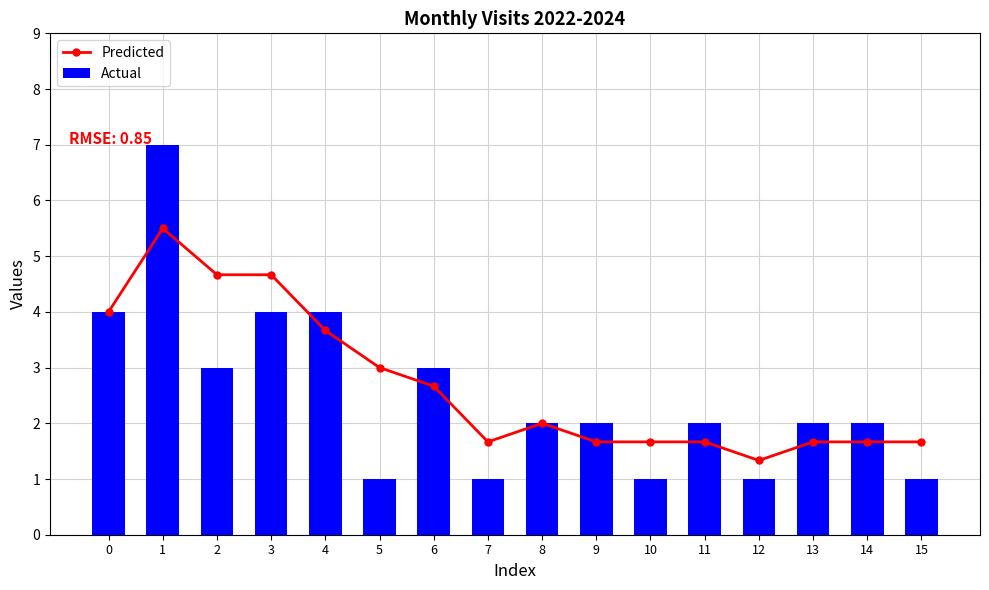

What are all the series names shown in the legend?

Predicted, Actual